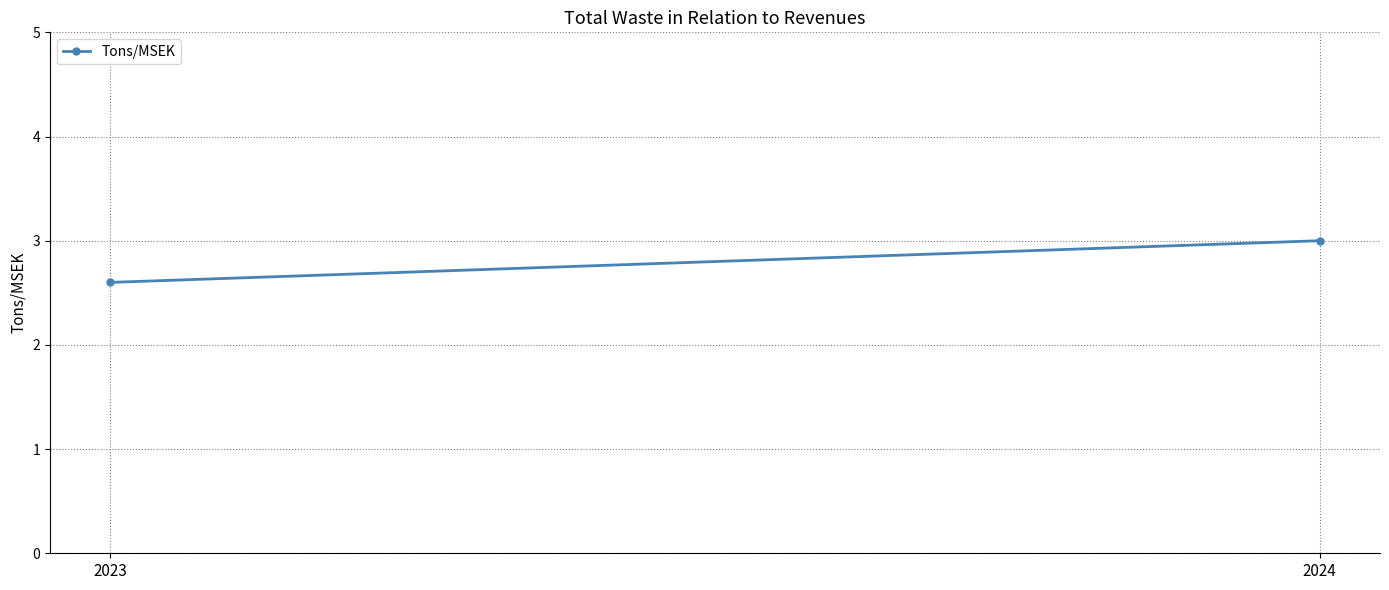

Reading left to right, list all the values displayed in this chart.

2.6	3.0